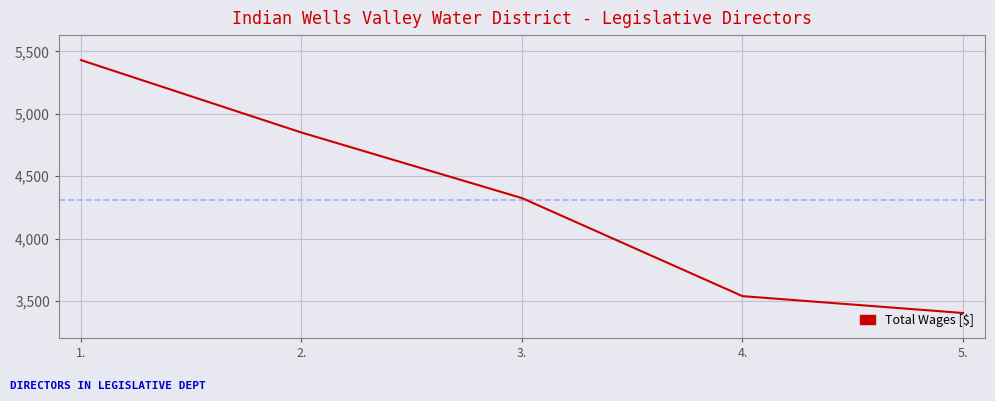

What is the minimum value shown in the chart?

3405